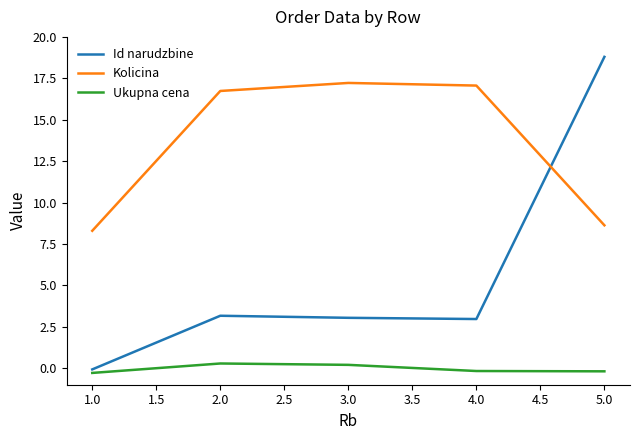

Is this an area chart (filled region under the line)?

No